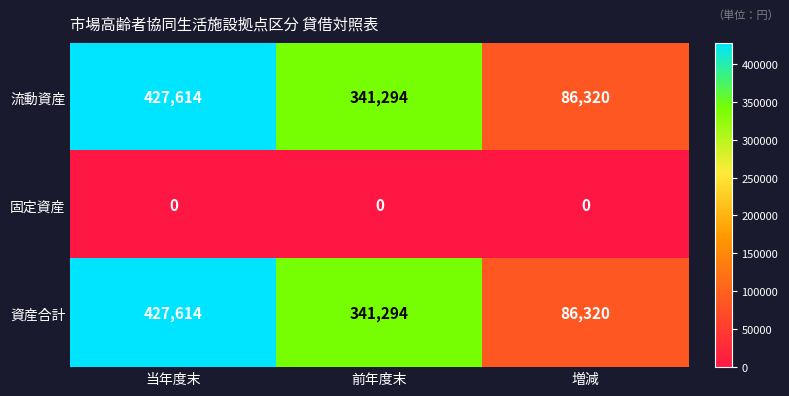

What is the average value of the 流動資産 series?

285076